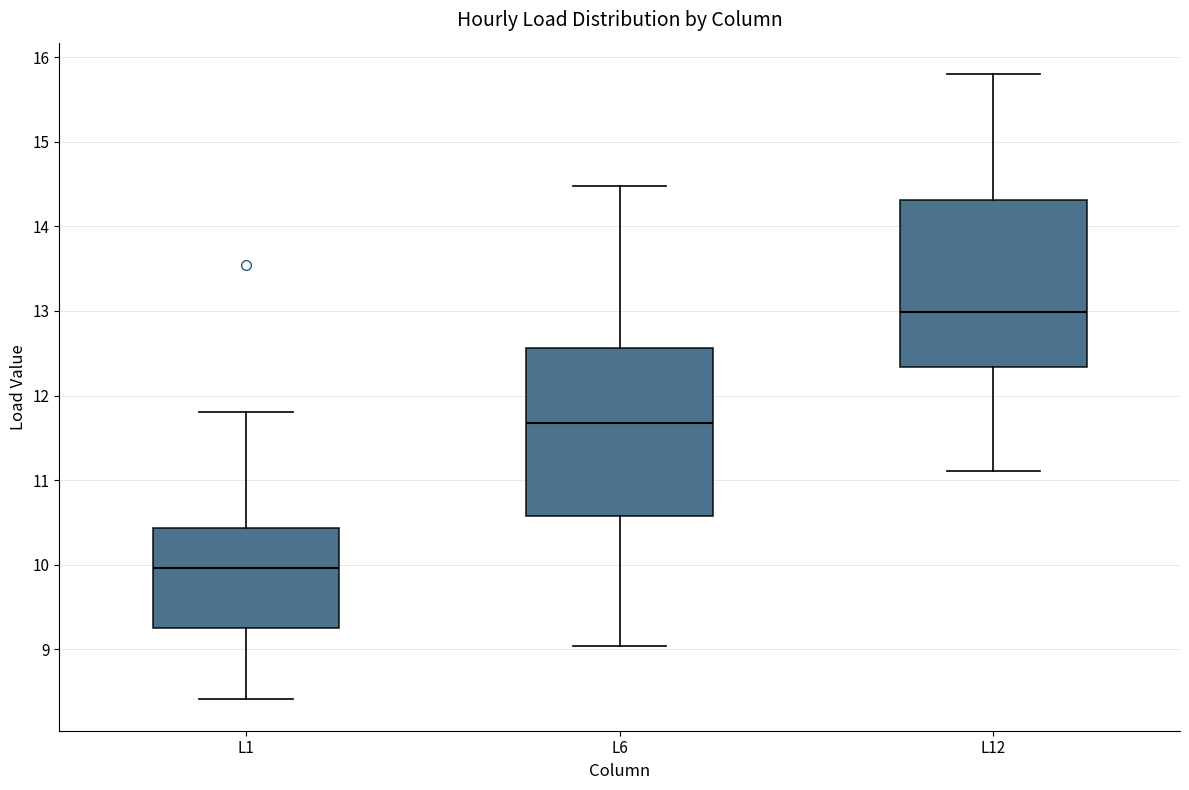

Reading left to right, read every box against the y-axis: the position of its median line, the range the box covers, and the ends of its whiskers. The values are not printed on the chart, so give them approximately, as read against the axis.

L1: median 10.0, box 9.2 to 10.4, whiskers 8.4 to 11.8
L6: median 11.7, box 10.6 to 12.6, whiskers 9.0 to 14.5
L12: median 13.0, box 12.3 to 14.3, whiskers 11.1 to 15.8